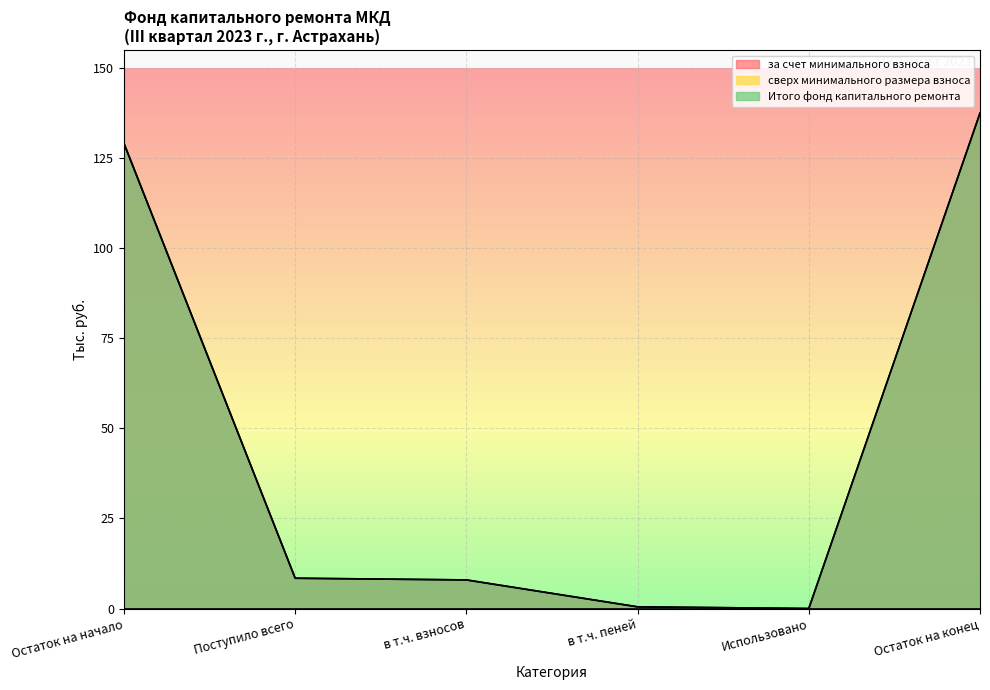

What is the maximum value shown in the chart?

137.5